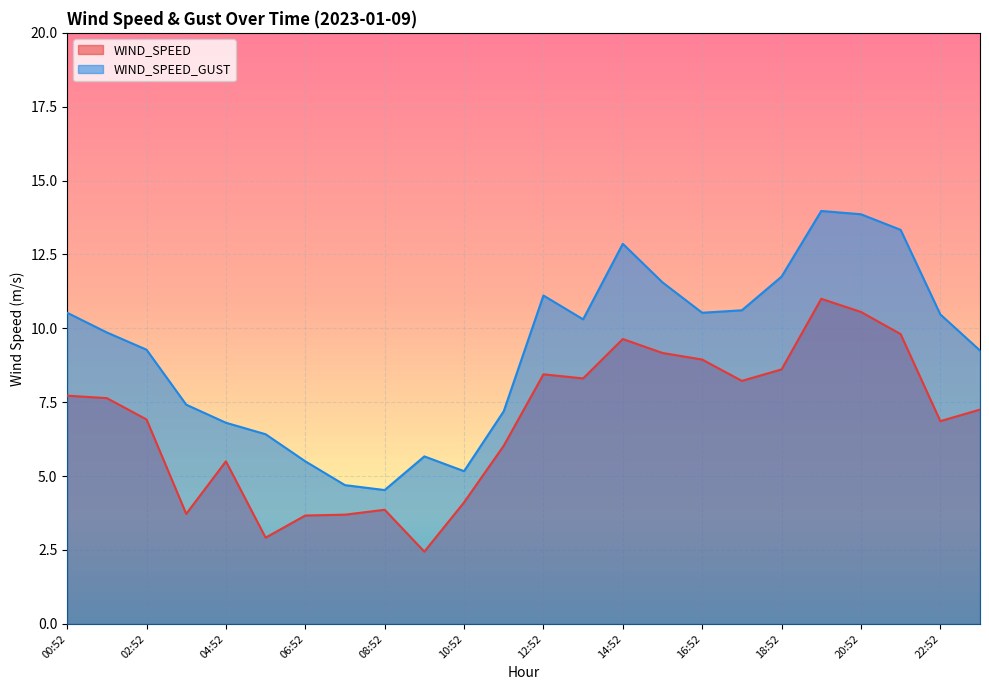

List the series in order of their peak value, highest first.

WIND_SPEED_GUST, WIND_SPEED